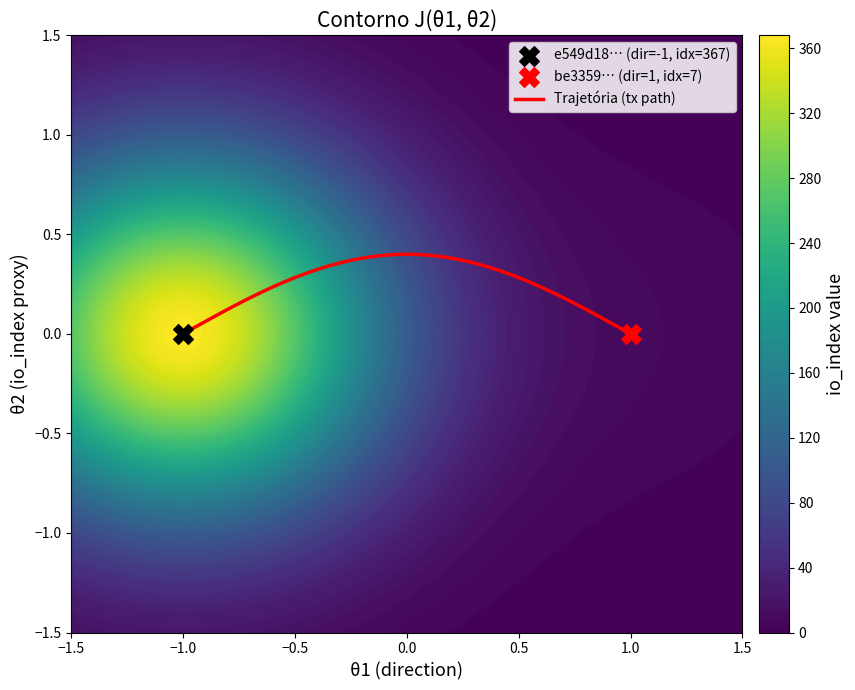

The value of be3359709df28b838709afe2ebf153053b17bea at direction is 1. True or false?

False